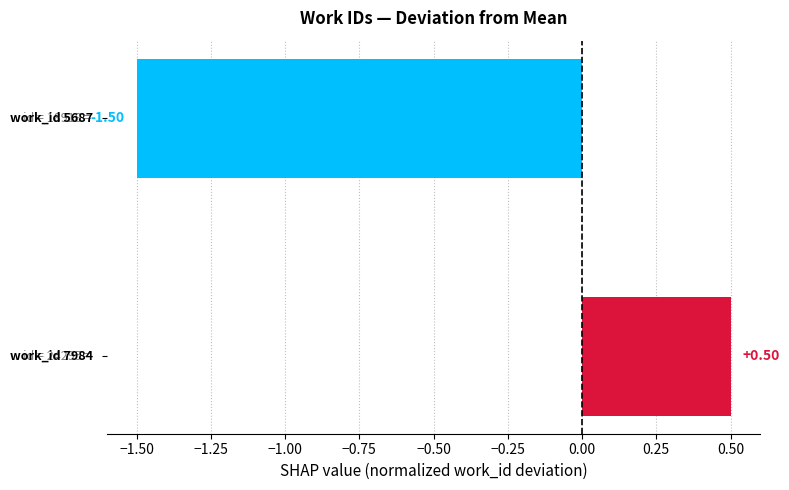

What is the sum of all values?

-1.0